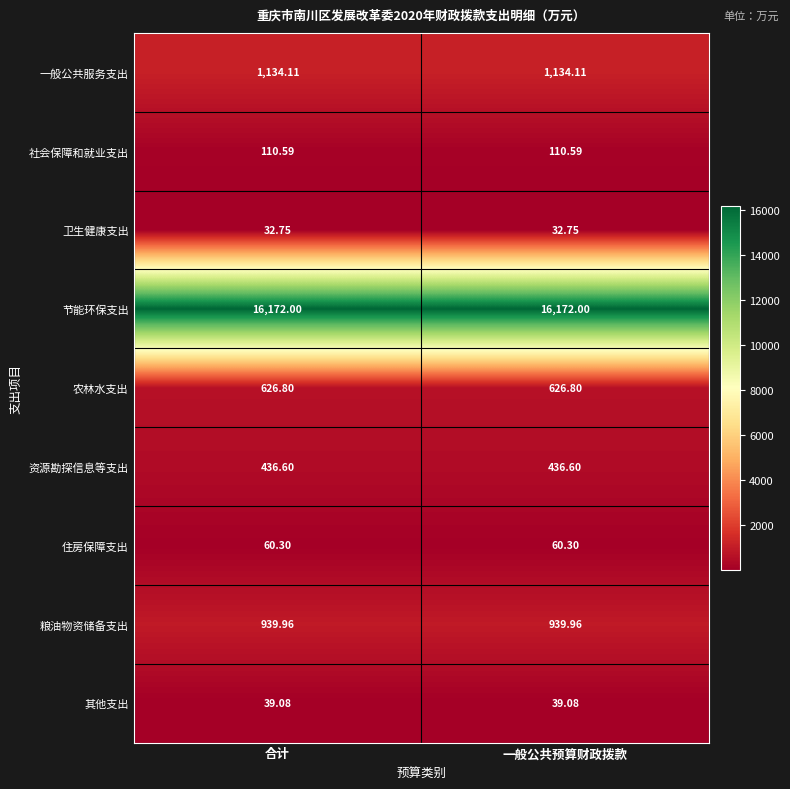

What is the maximum value shown in the chart?

16172.0